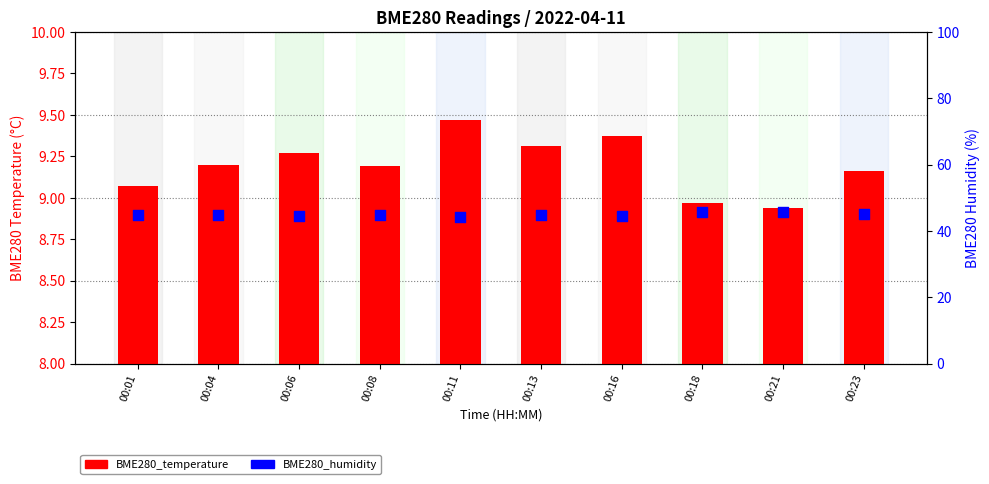

Which series reaches the maximum Y coordinate?

BME280_humidity